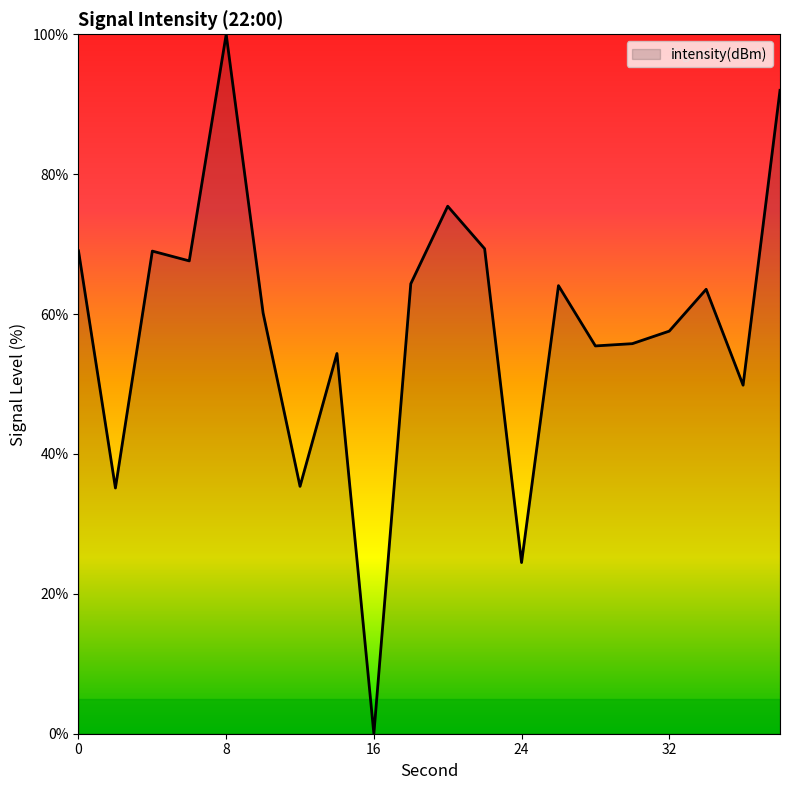

What is the greatest value displayed?

100.0